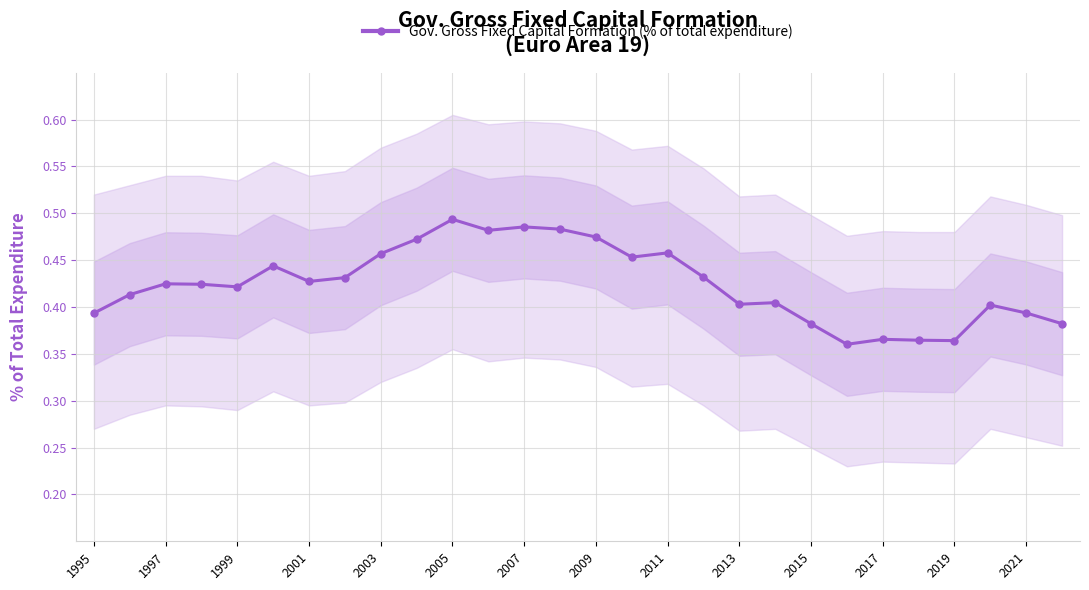

True or false: Gov. Gross Fixed Capital Formation (% of total expenditure) has a value of 0.2 at 2009.

False